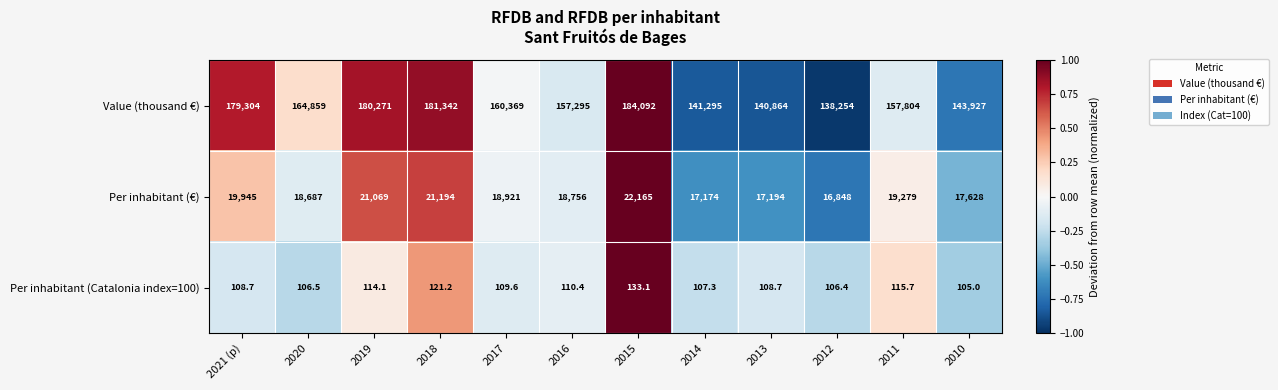

Between 2016 and 2015, which series saw the biggest shift?

Value (thousand €)